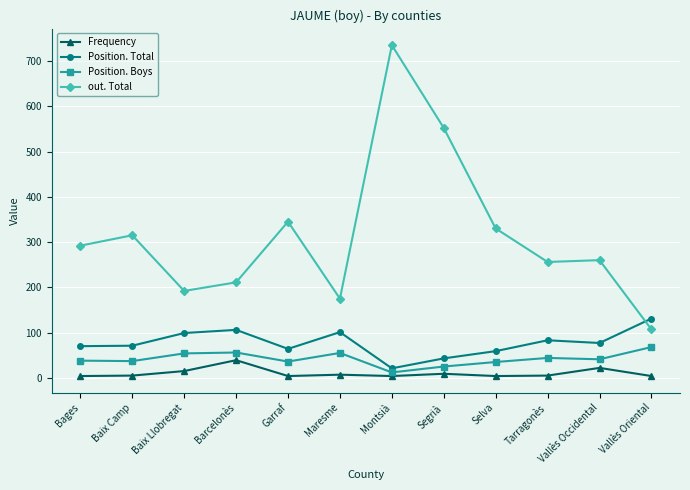

Which series has the largest range (max minus min)?

out. Total